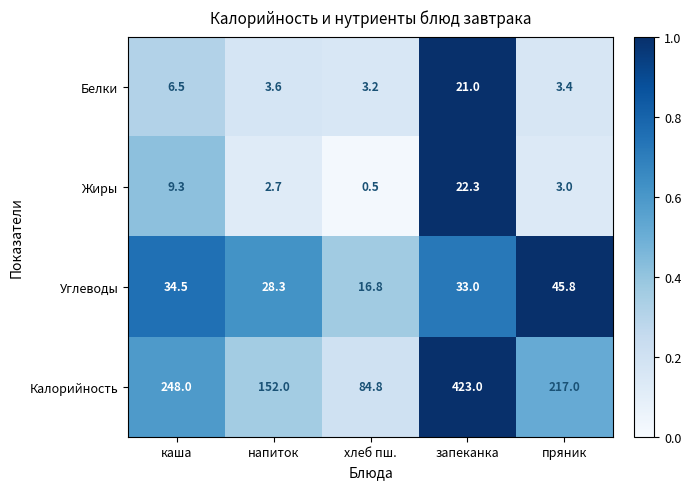

Reading left to right, transcribe all the data shown in this chart.

Белки: 6.5	3.6	3.2	21.0	3.4
Жиры: 9.3	2.7	0.5	22.3	3.0
Углеводы: 34.5	28.3	16.8	33.0	45.8
Калорийность: 248.0	152.0	84.8	423.0	217.0